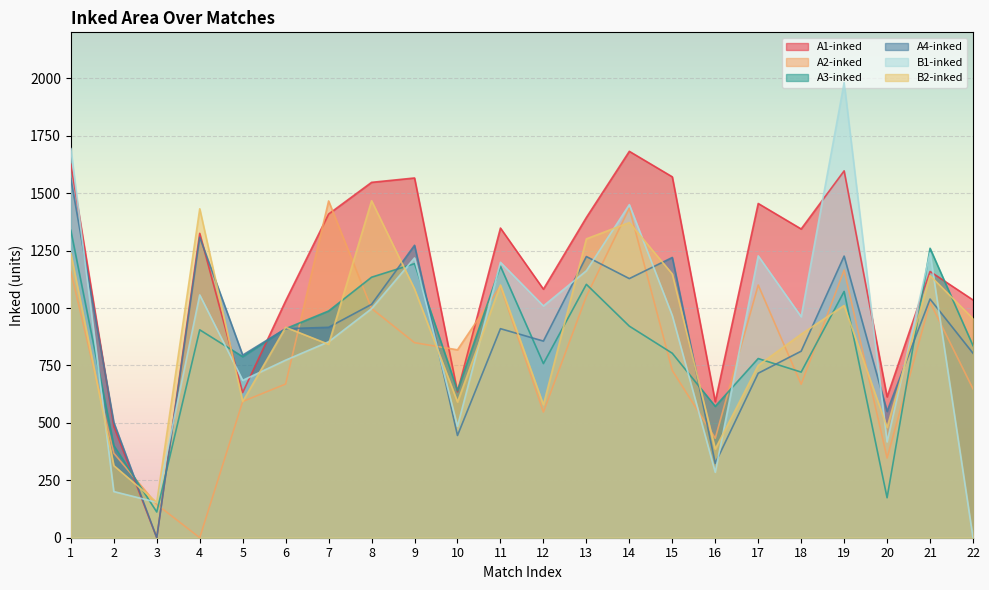

Reading left to right, extract all data points from this chart.

A1-inked: 1626	485	0	1325	632	1031	1409	1547	1566	635	1348	1082	1394	1682	1571	592	1455	1344	1597	613	1159	1035
A2-inked: 1158	368	145	0	593	669	1466	998	849	818	1096	547	1051	1435	728	433	1100	668	1165	347	1025	648
A3-inked: 1338	401	112	905	788	910	987	1134	1193	640	1182	758	1103	921	803	572	780	721	1072	174	1260	836
A4-inked: 1563	502	0	1308	795	910	916	1016	1273	445	910	856	1224	1128	1220	324	716	812	1226	550	1039	803
B1-inked: 1694	201	154	1057	685	773	853	997	1218	485	1199	1009	1162	1450	967	285	1227	962	1981	417	1240	0
B2-inked: 1237	314	154	1432	593	916	842	1467	1083	591	1100	579	1301	1372	1148	386	750	886	1011	480	1141	954